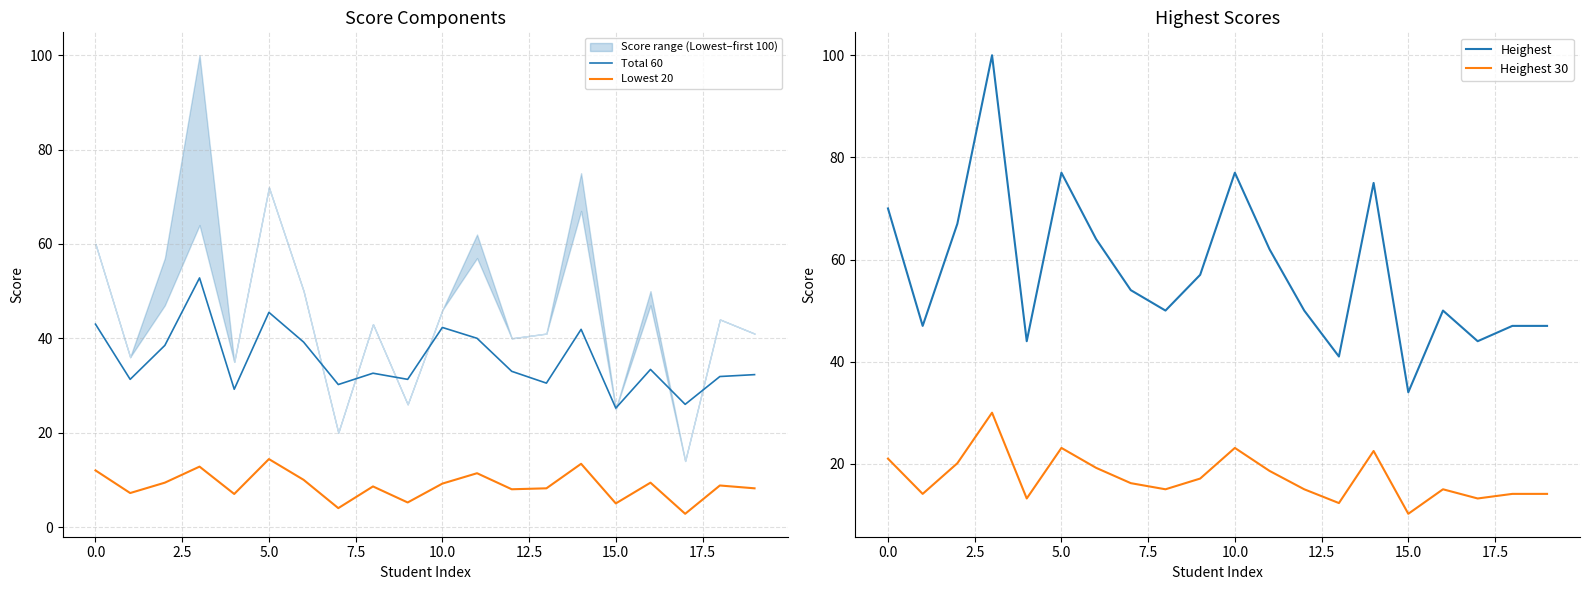

Reading right to left, what are all the values shown in this chart?

Total 60: 32.3	31.9	26.0	33.4	25.2	41.9	30.5	33.0	40.0	42.3	31.3	32.6	30.2	39.2	45.5	29.2	52.8	38.5	31.3	43.0
Lowest 20: 8.2	8.8	2.8	9.4	5.0	13.4	8.2	8.0	11.4	9.2	5.2	8.6	4.0	10.0	14.4	7.0	12.8	9.4	7.2	12.0
Heighest: 47.0	47.0	44.0	50.0	34.0	75.0	41.0	50.0	62.0	77.0	57.0	50.0	54.0	64.0	77.0	44.0	100.0	67.0	47.0	70.0
Heighest 30: 14.1	14.1	13.2	15.0	10.2	22.5	12.3	15.0	18.6	23.1	17.1	15.0	16.2	19.2	23.1	13.2	30.0	20.1	14.1	21.0